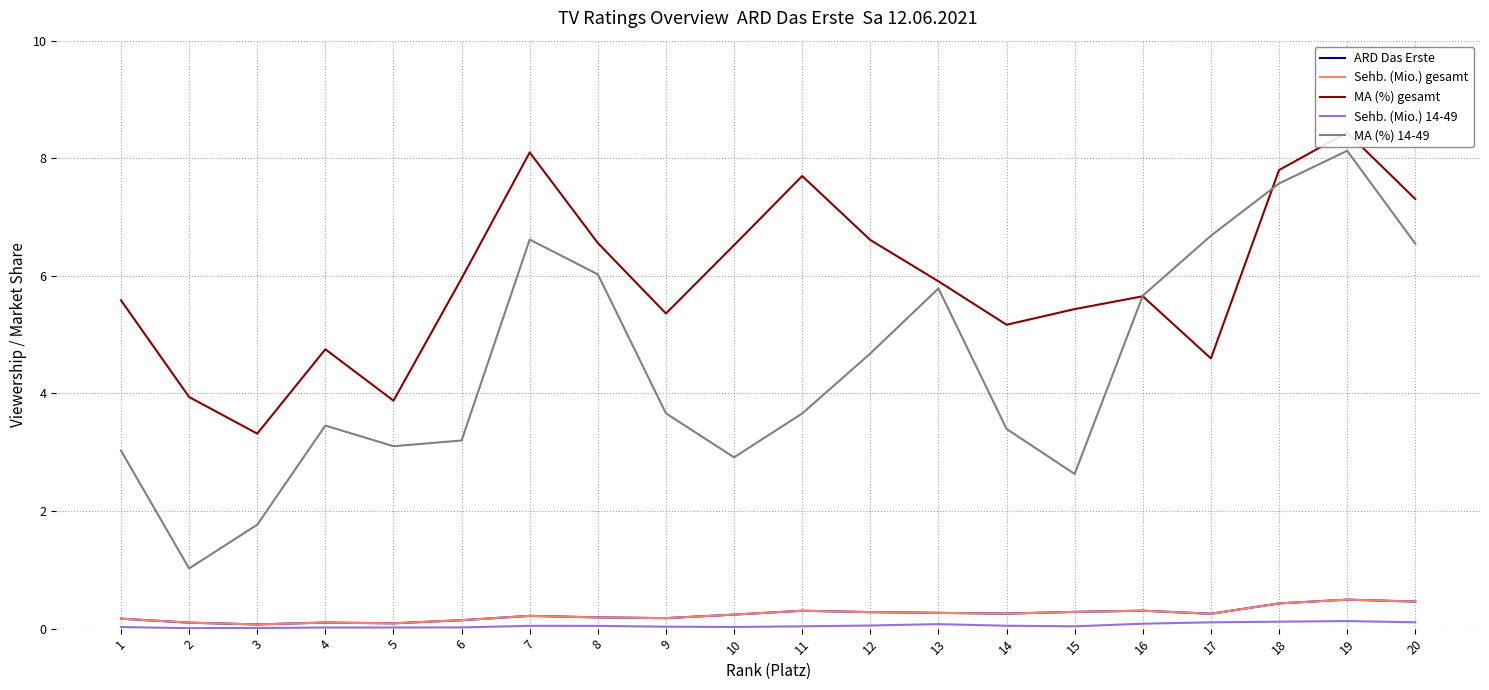

True or false: MA (%) 14-49 has more than 2 points higher than both neighbors.

True